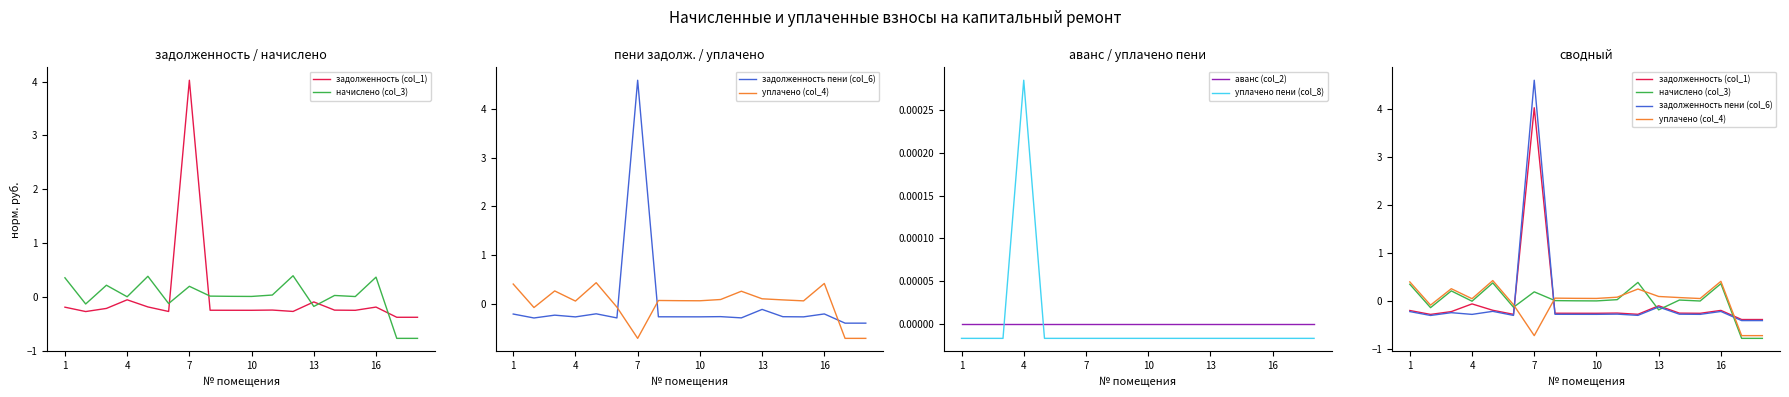

How many times do уплачено пени (col_8) and уплачено (col_4) cross each other?

5